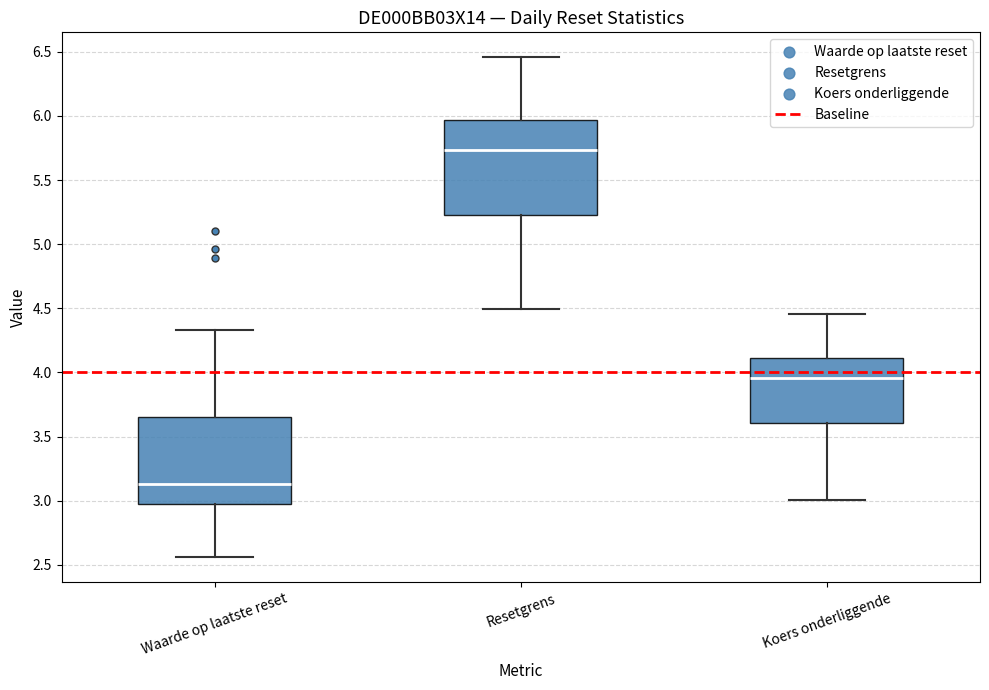

Which box is the tallest, from its lower edge to its upper edge?

Resetgrens